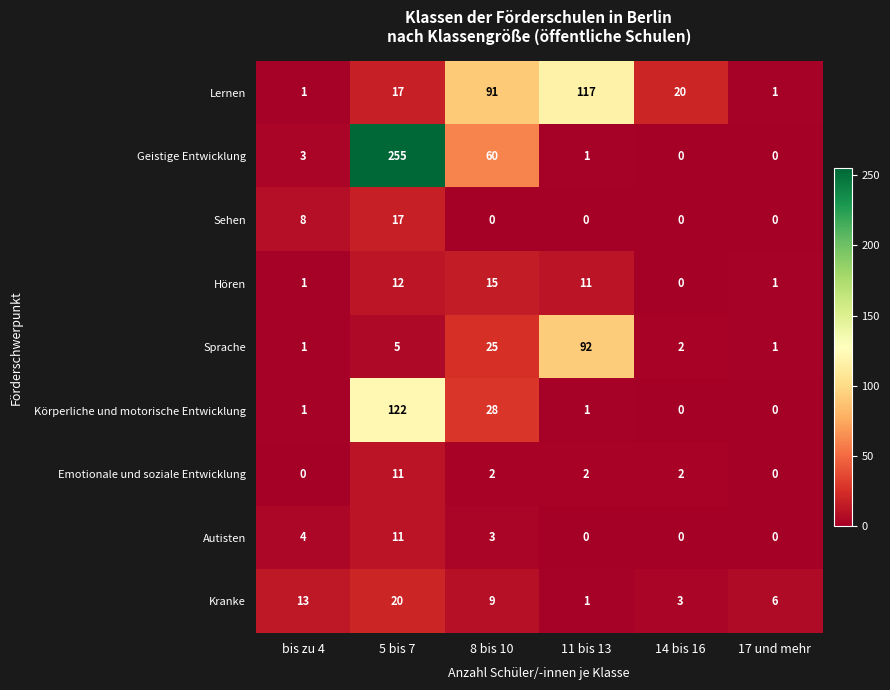

The Sprache series shows 1 at bis zu 4. True or false?

True